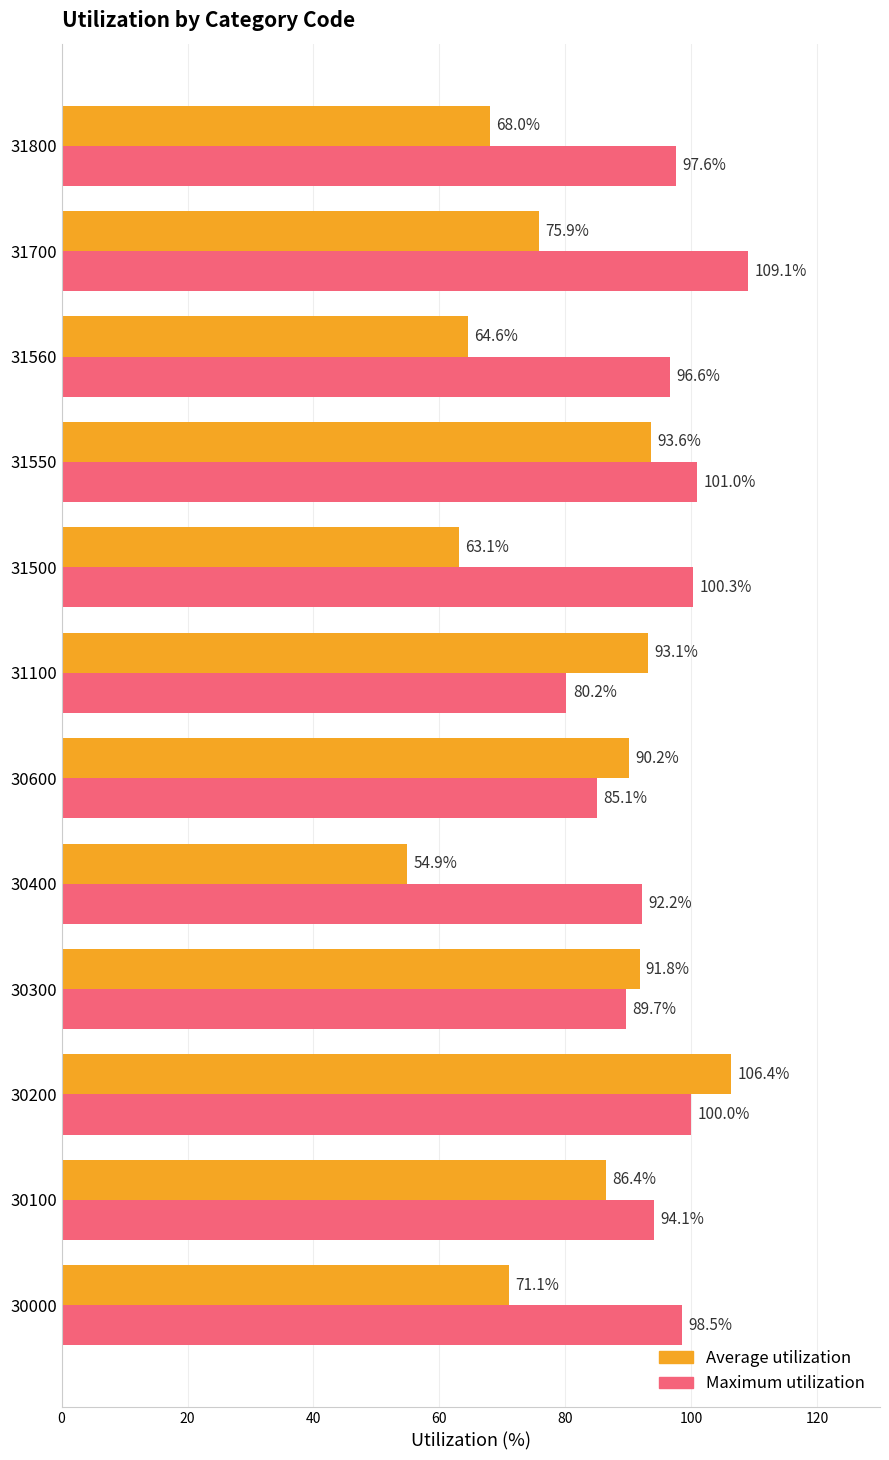

What is the difference between the maximum and second lowest values in the Maximum utilization series?

24.0